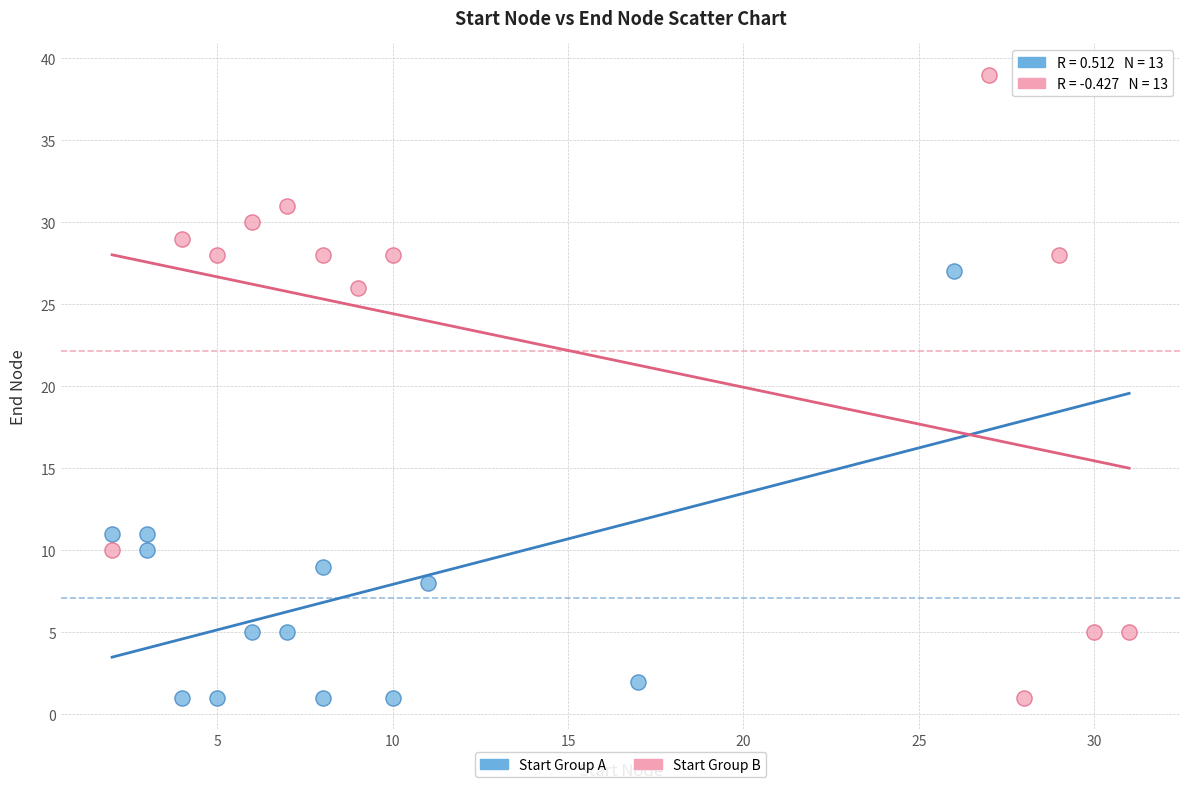

What are all the series names shown in the legend?

Start Group A, Start Group B